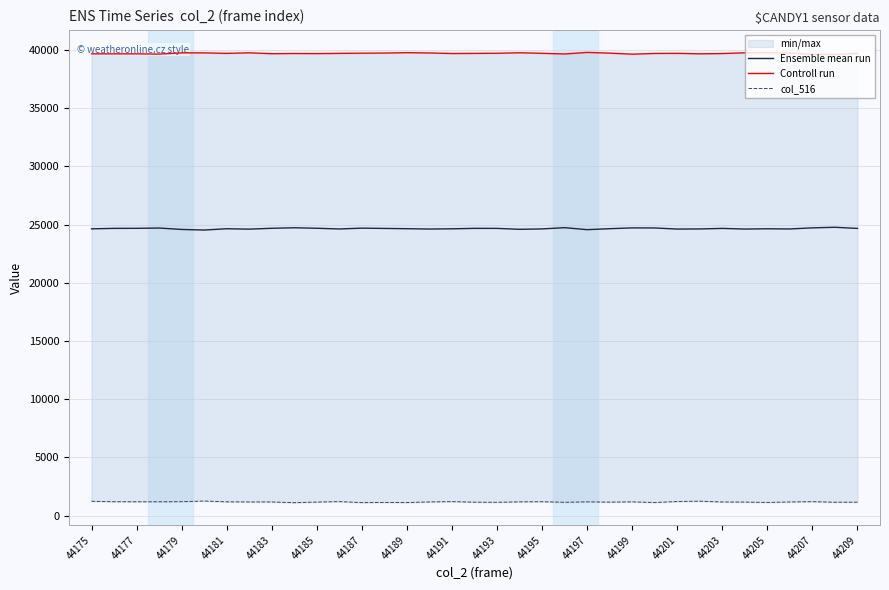

Is the value of Controll run at 18 greater than the value of col_516 at 44205?

Yes